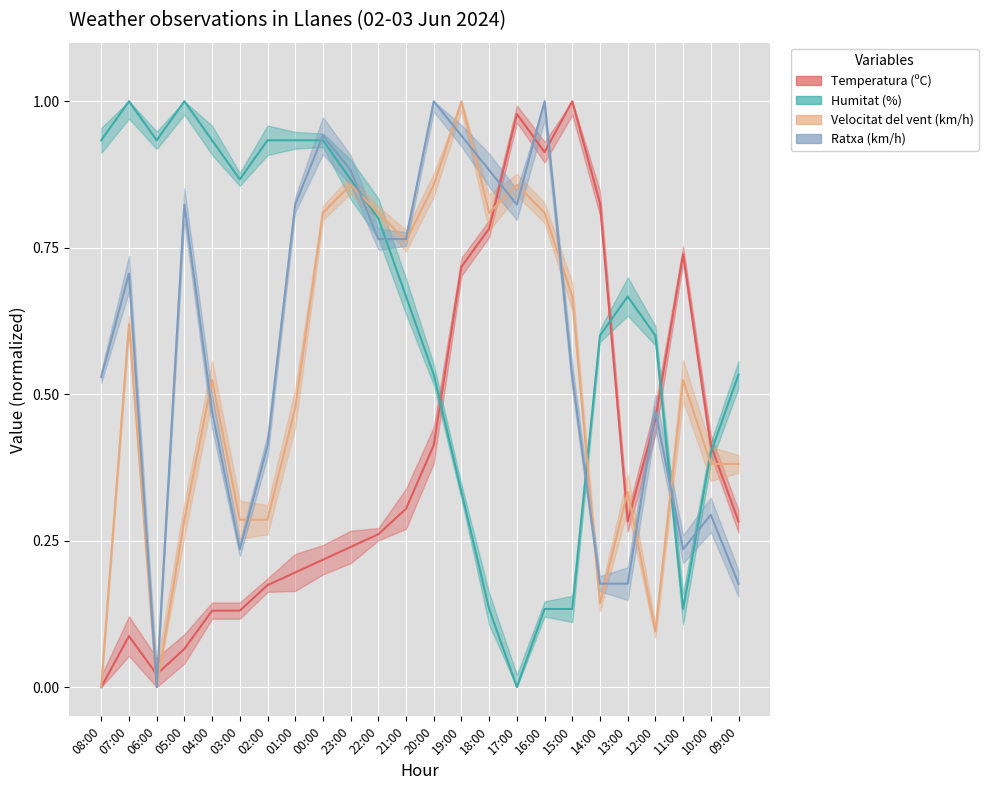

Is it true that Temperatura (ºC) equals 0.0 at 06:00?

True